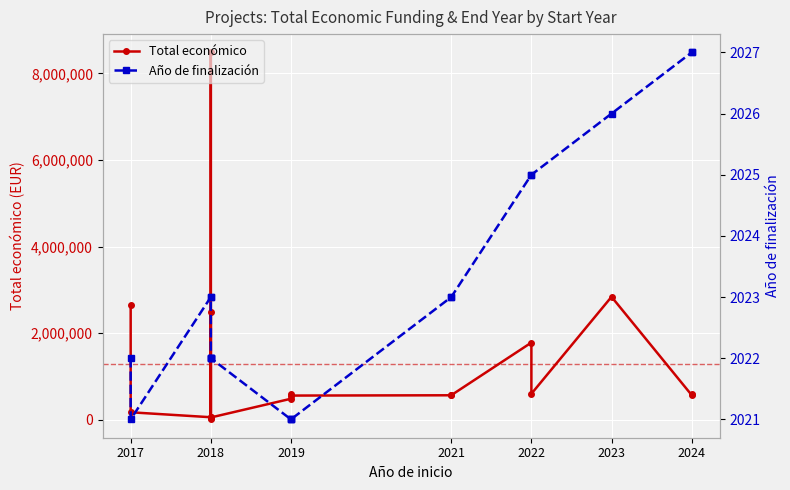

How many lines are shown in the chart?

2